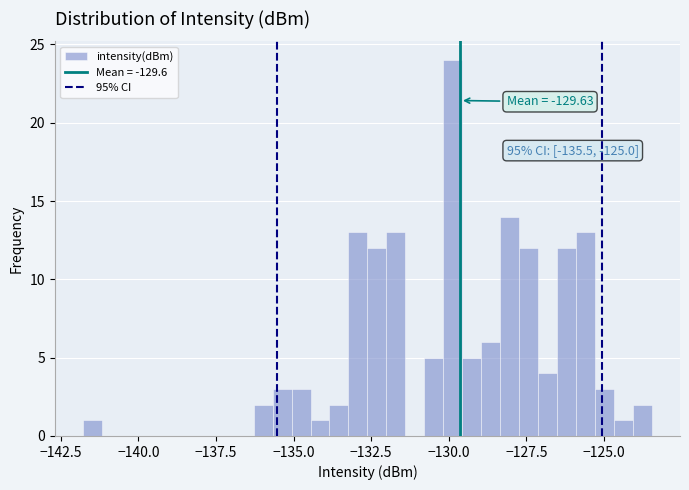

Around what value on the x-axis is the tallest bar? Give the approximate position of its centre, as read against the axis.

-130.0